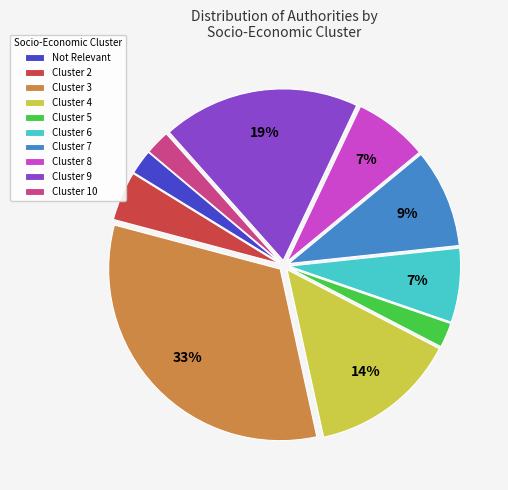

Which category has the biggest portion of the pie?

Cluster 3